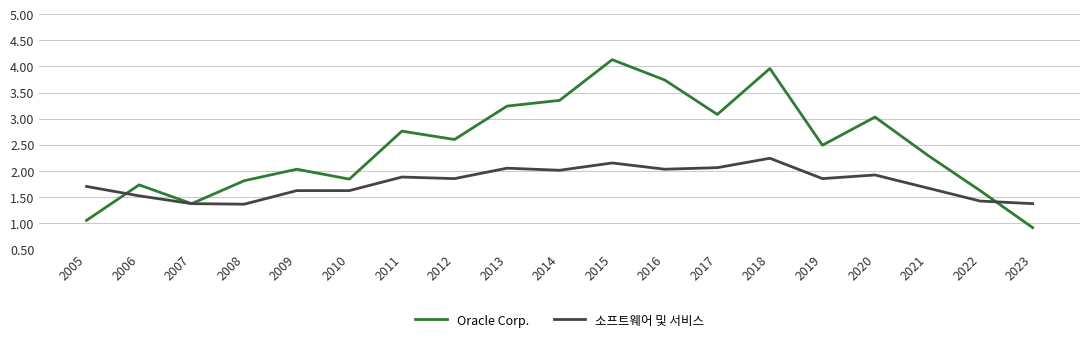

Which series changed the most between 2011 and 2018?

Oracle Corp.